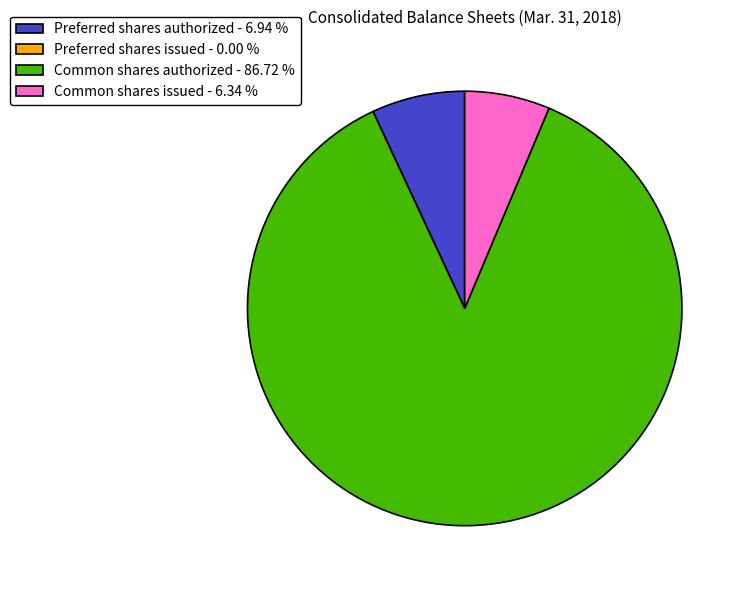

Is it true that Common shares issued is 1% of the pie?

False